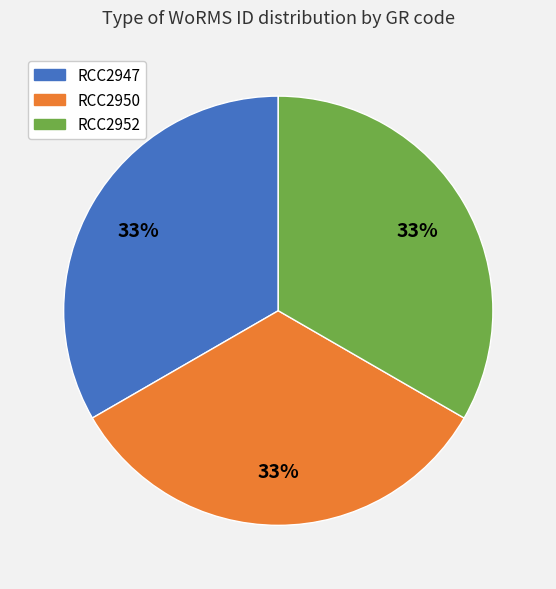

What is the ratio of the value at RCC2950 to the value at RCC2952?

1.0